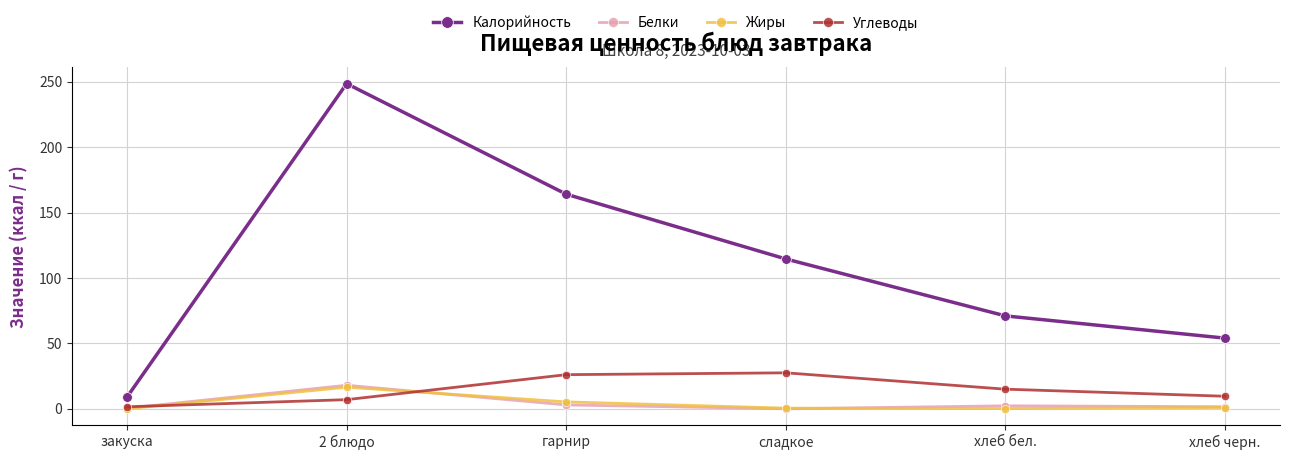

At which category is the sum across all series the highest?

2 блюдо